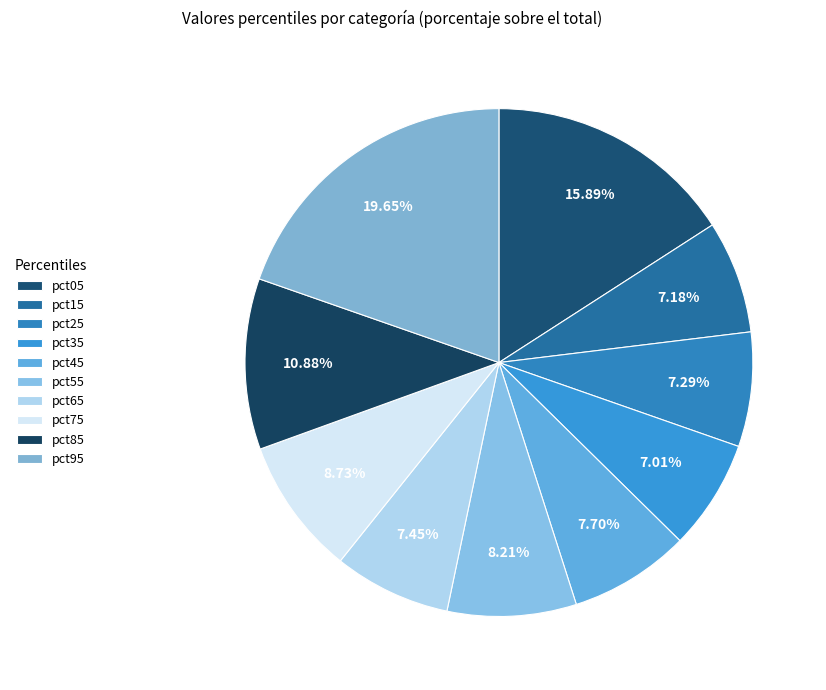

Which has a higher value, pct65 or pct45?

pct45